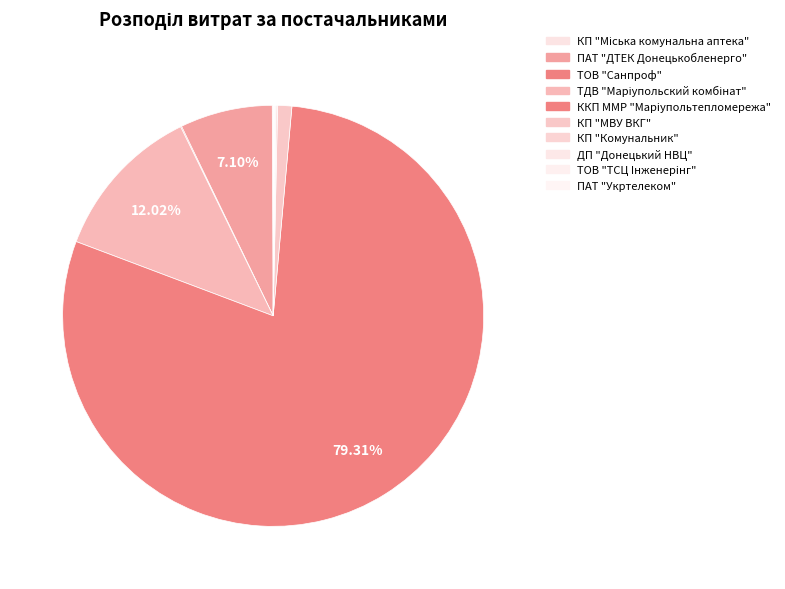

To the nearest percent, what portion does ПАТ "ДТЕК Донецькобленерго" represent?

7%